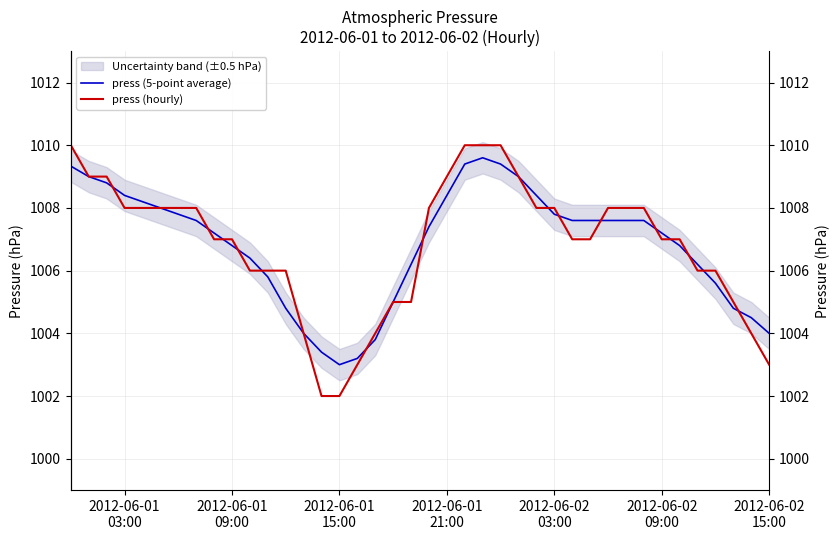

The value of press (hourly) at 17 is 446.3. True or false?

False